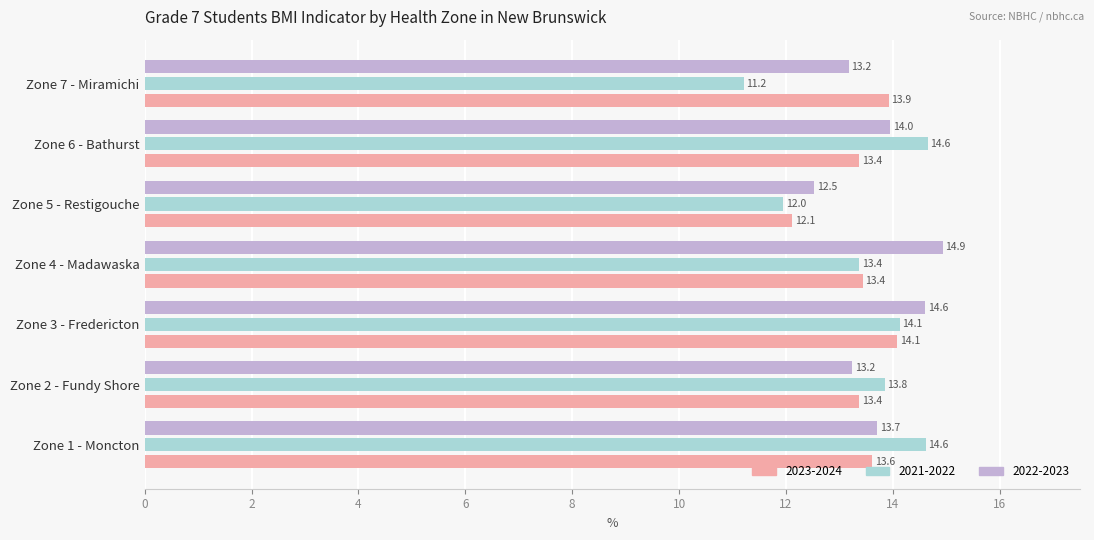

What is the sum of all 2022-2023 values?

96.1